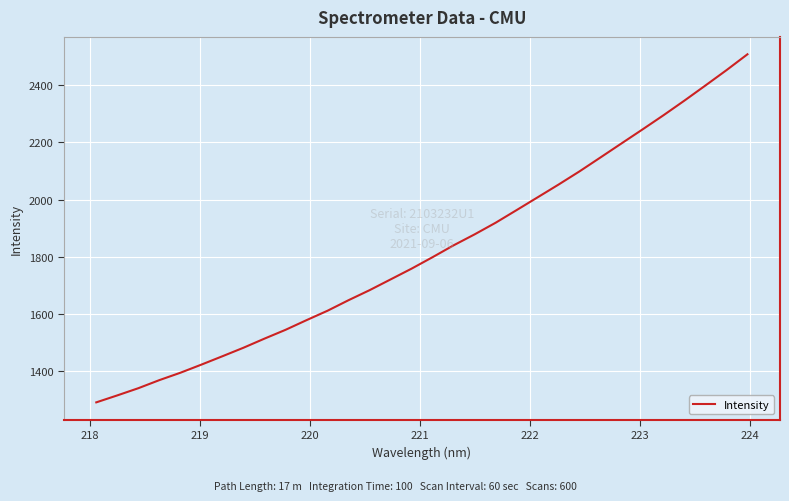

What is the smallest value displayed?

1289.9